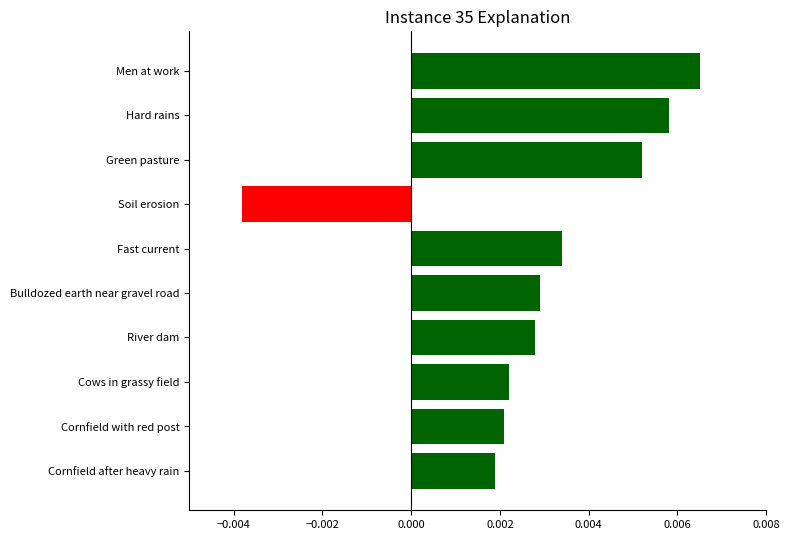

How many values are between 0 and 1?

9